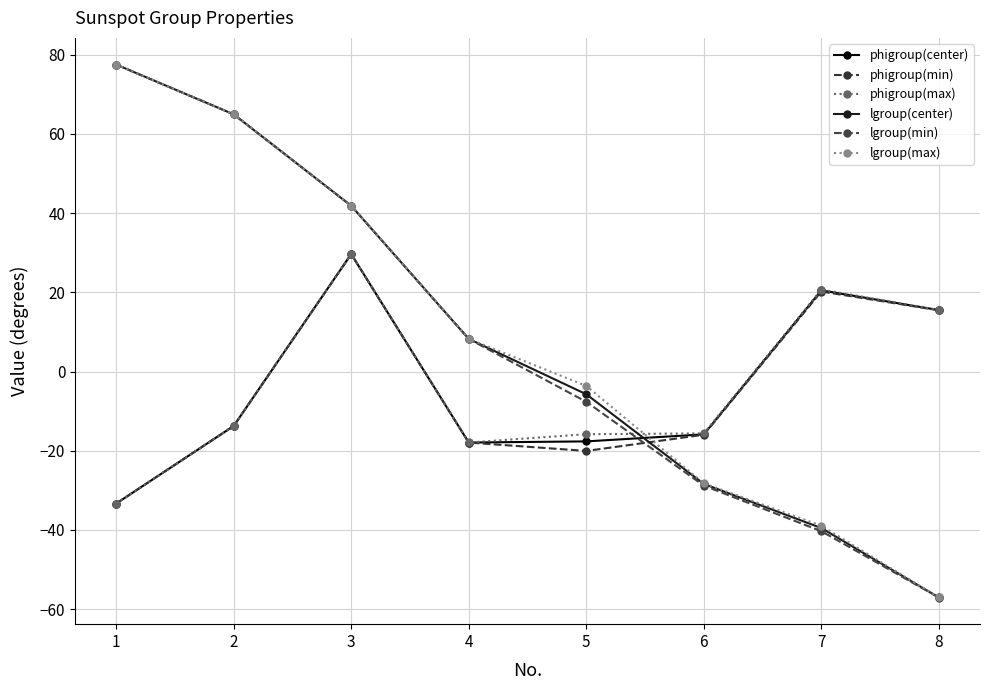

How many positive values does the lgroup(max) series have?

4